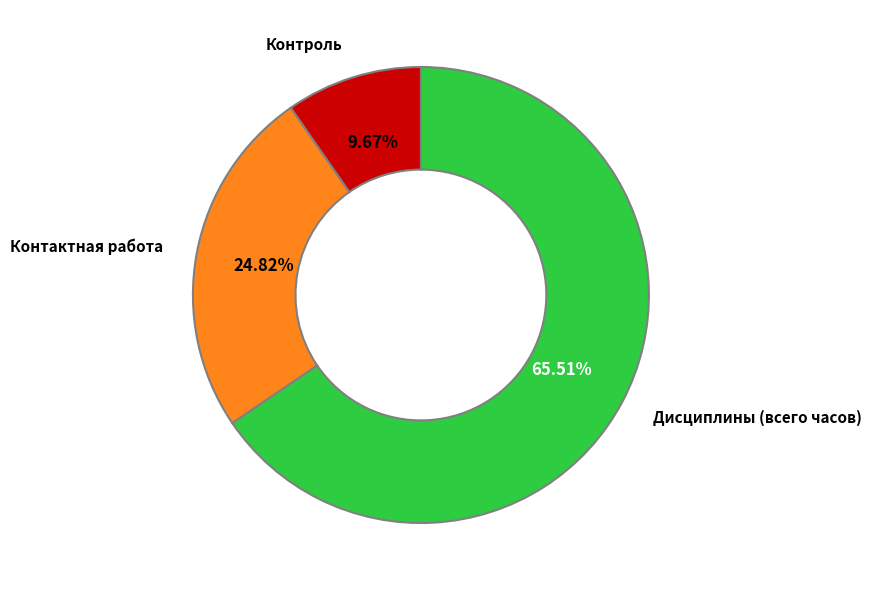

True or false: Контроль accounts for 10% of the total.

True